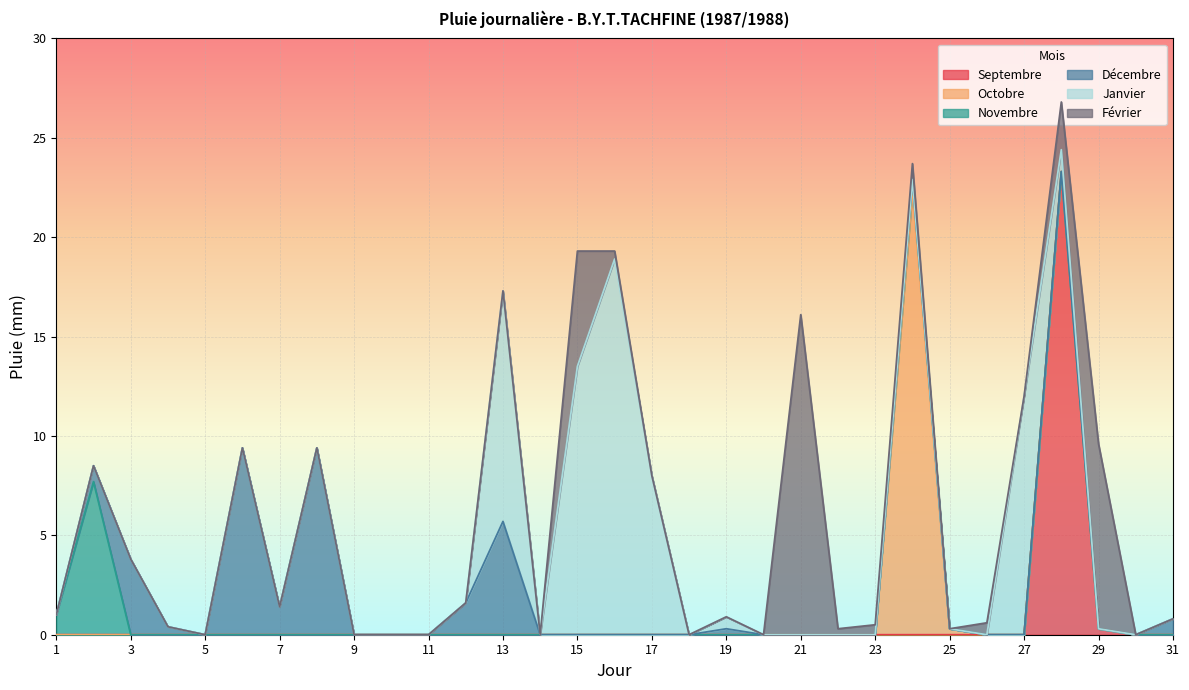

Between 19 and 10, which is larger?

19